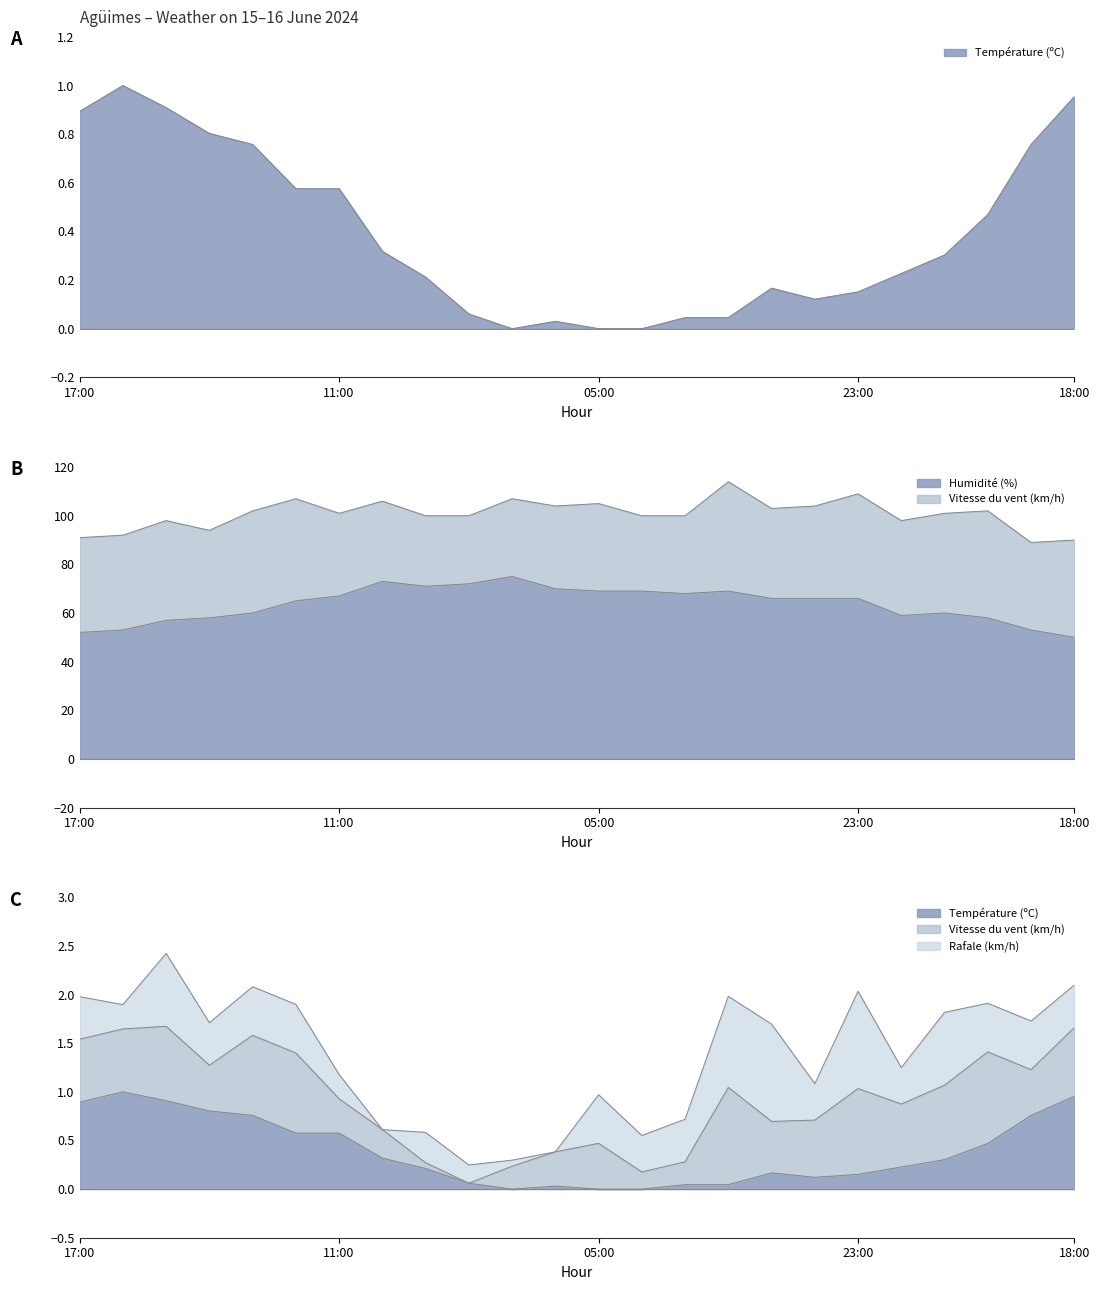

What is the sum of the Humidité (%) values at 11:00 and 13:00?

127.0